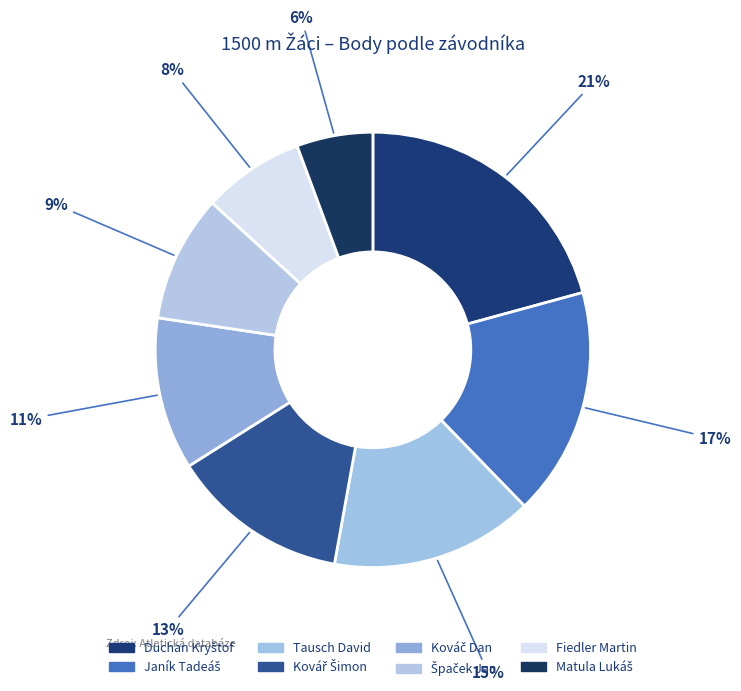

Rank the categories by value from lowest to highest.

Matula Lukáš, Fiedler Martin, Špaček Jan, Kováč Dan, Kovář Šimon, Tausch David, Janík Tadeáš, Duchan Kryštof